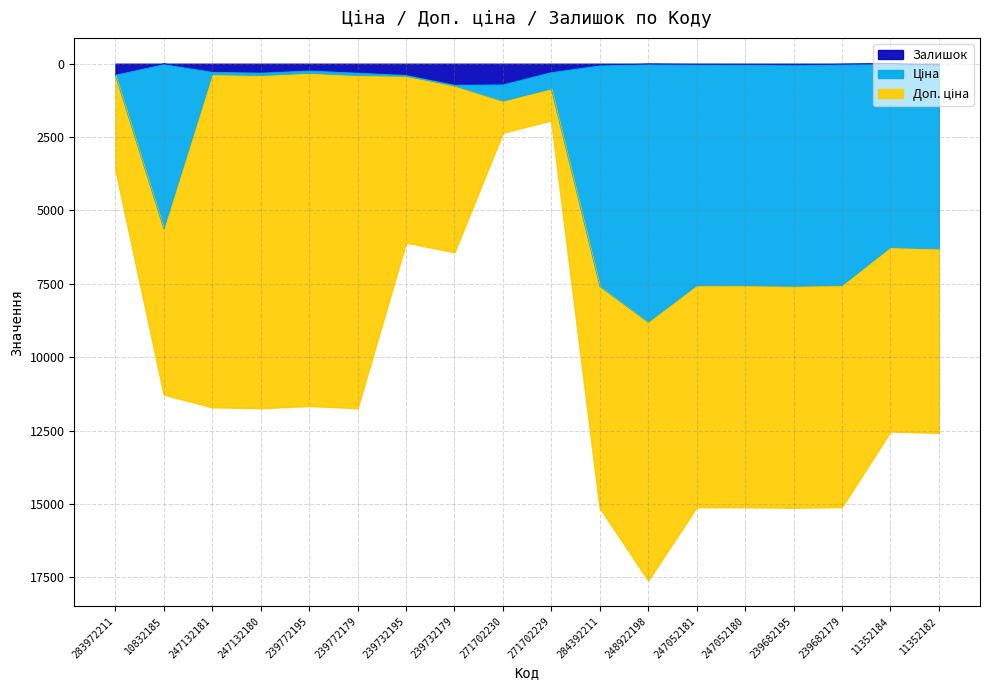

At which label does Залишок reach its peak?

239732179